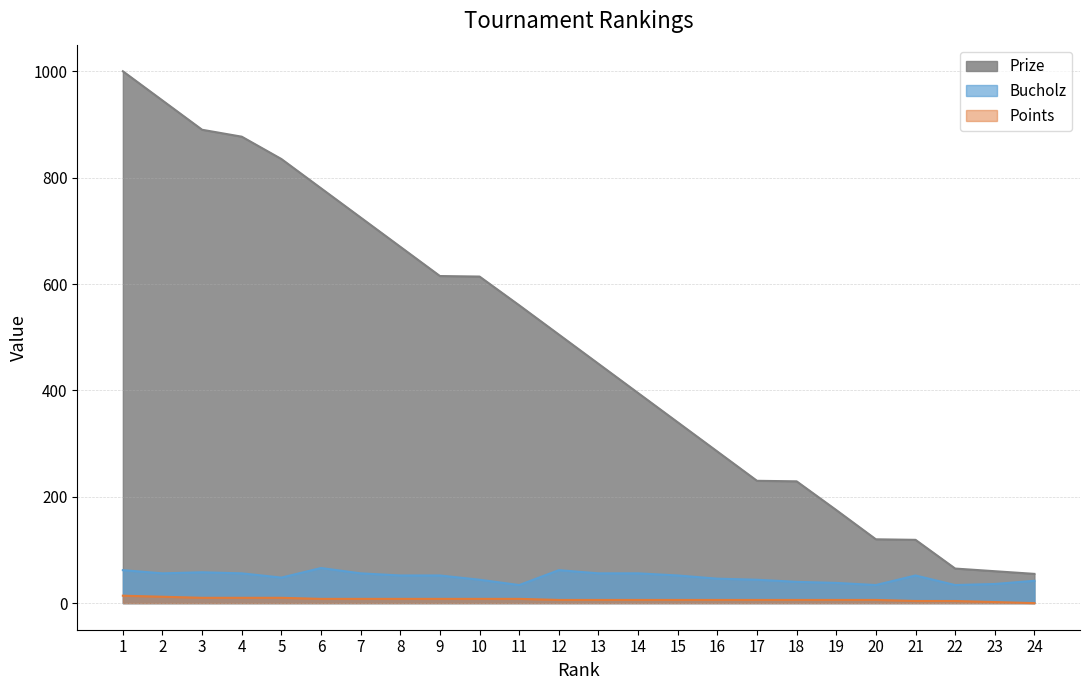

What are all the series names shown in the legend?

Prize, Bucholz, Points